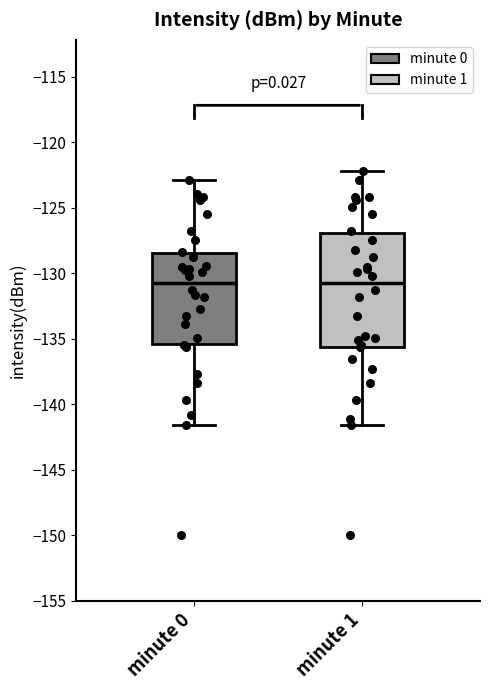

Reading left to right, read every box against the y-axis: the position of its median line, the range the box covers, and the ends of its whiskers. The values are not printed on the chart, so give them approximately, as read against the axis.

minute 0: median -130.5, box -135.5 to -128.5, whiskers -141.5 to -123.0
minute 1: median -130.5, box -135.5 to -127.0, whiskers -141.5 to -122.0